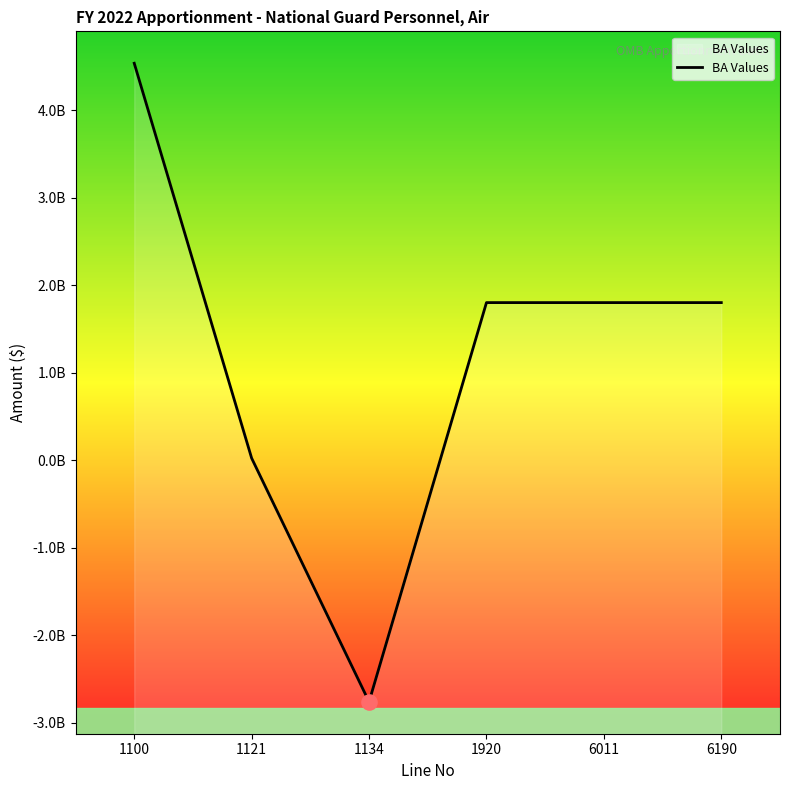

Approximately how many times larger is the value at 1100 compared to 1121?

186.4